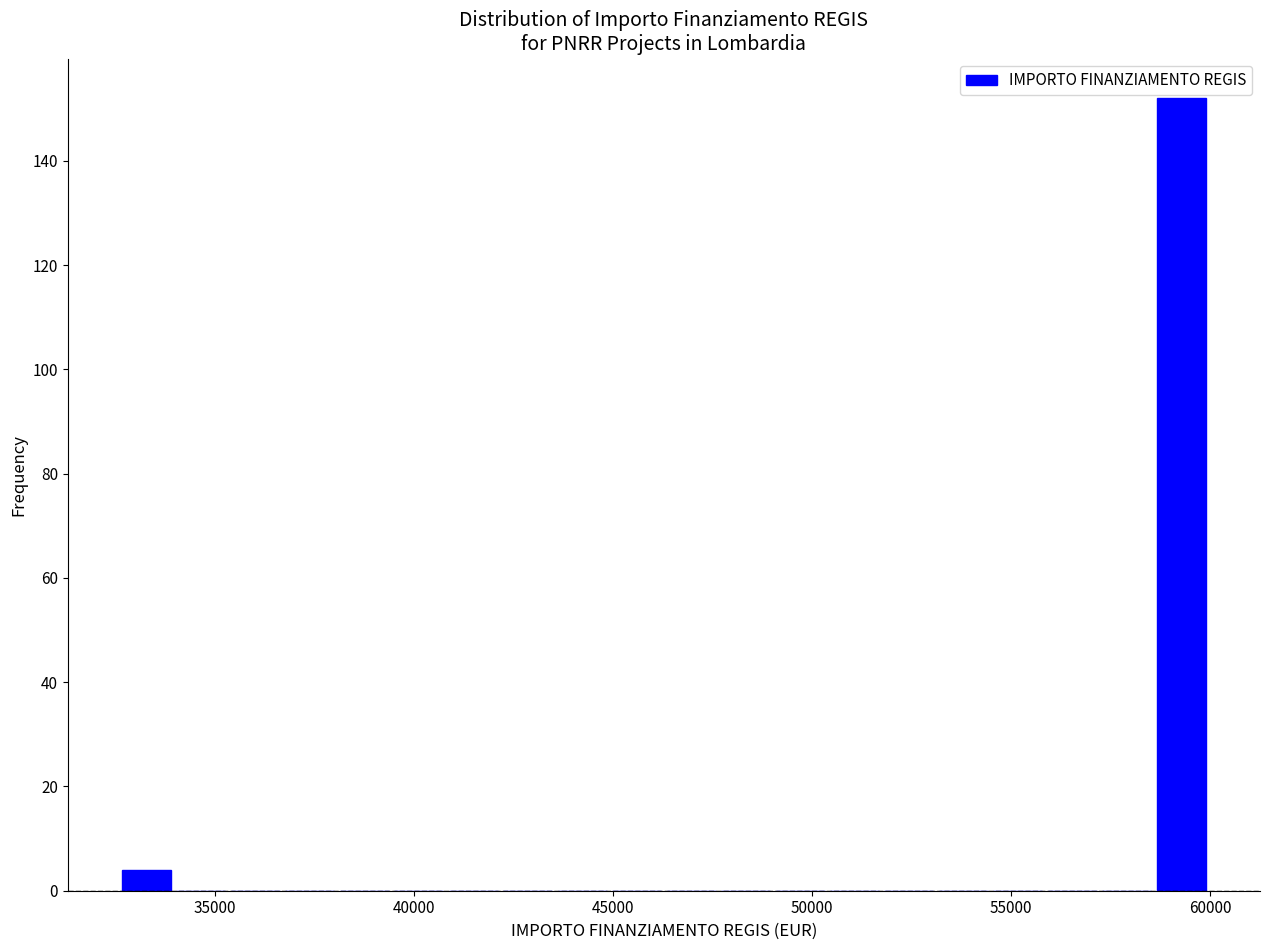

Around what value on the x-axis is the tallest bar? Give the approximate position of its centre, as read against the axis.

59500